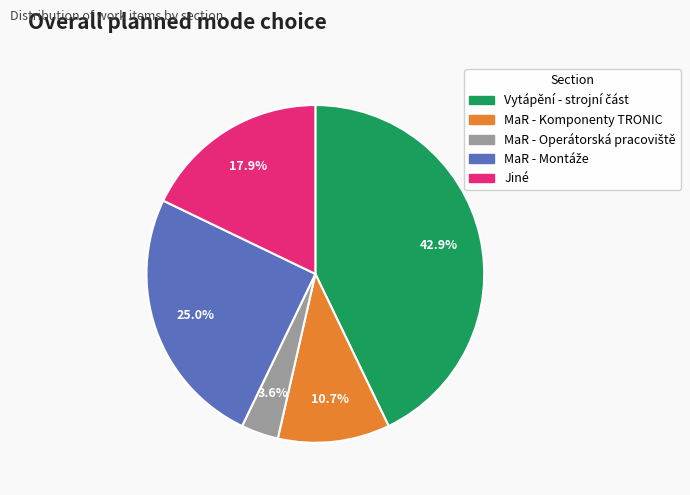

Does Jiné account for over 50% of the chart?

No